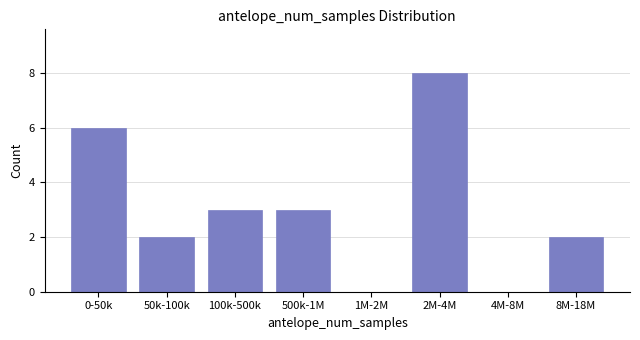

Reading right to left, transcribe all the data shown in this chart.

8M-18M=2	4M-8M=0	2M-4M=8	1M-2M=0	500k-1M=3	100k-500k=3	50k-100k=2	0-50k=6